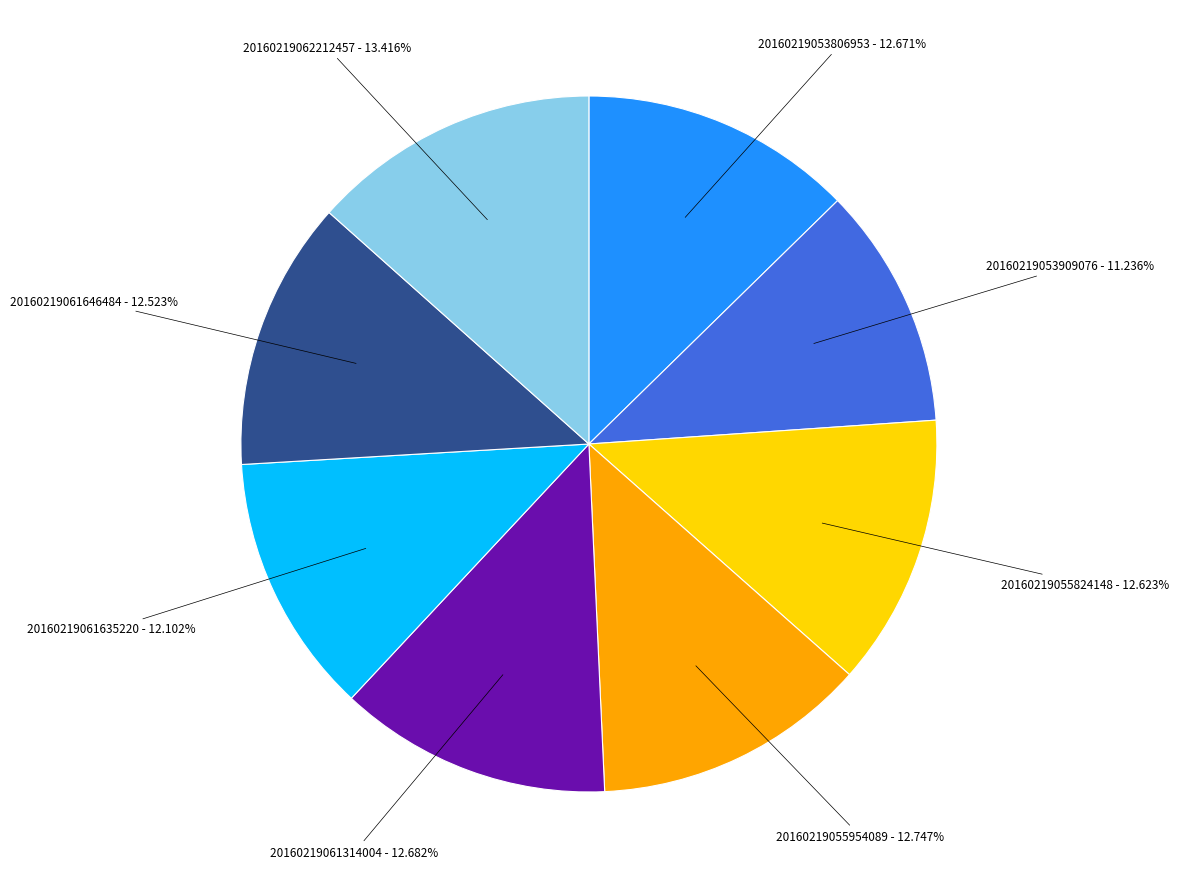

Is there any slice that represents more than half of the pie?

No